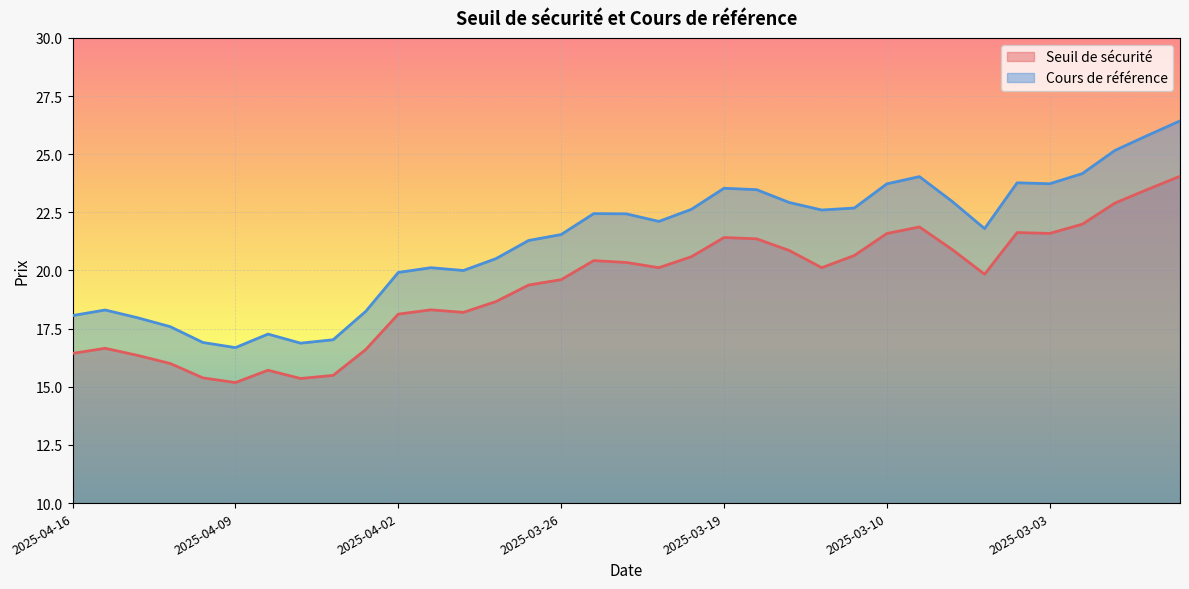

Which series changed the most between 2025-03-17 and 2025-02-28?

Cours de référence